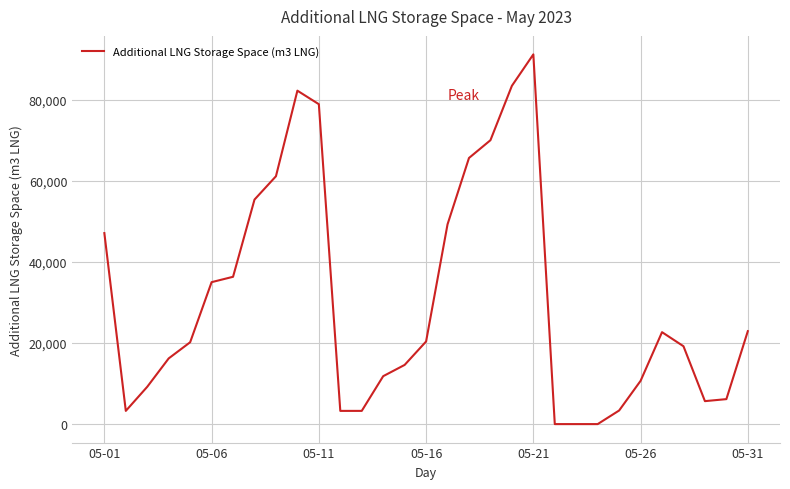

How many lines are shown in the chart?

1